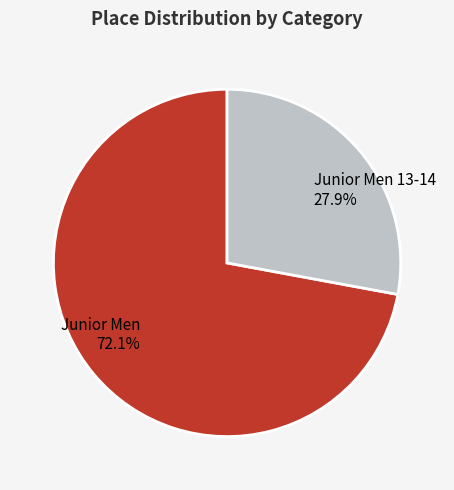

To the nearest percent, what is the average slice percentage?

50%